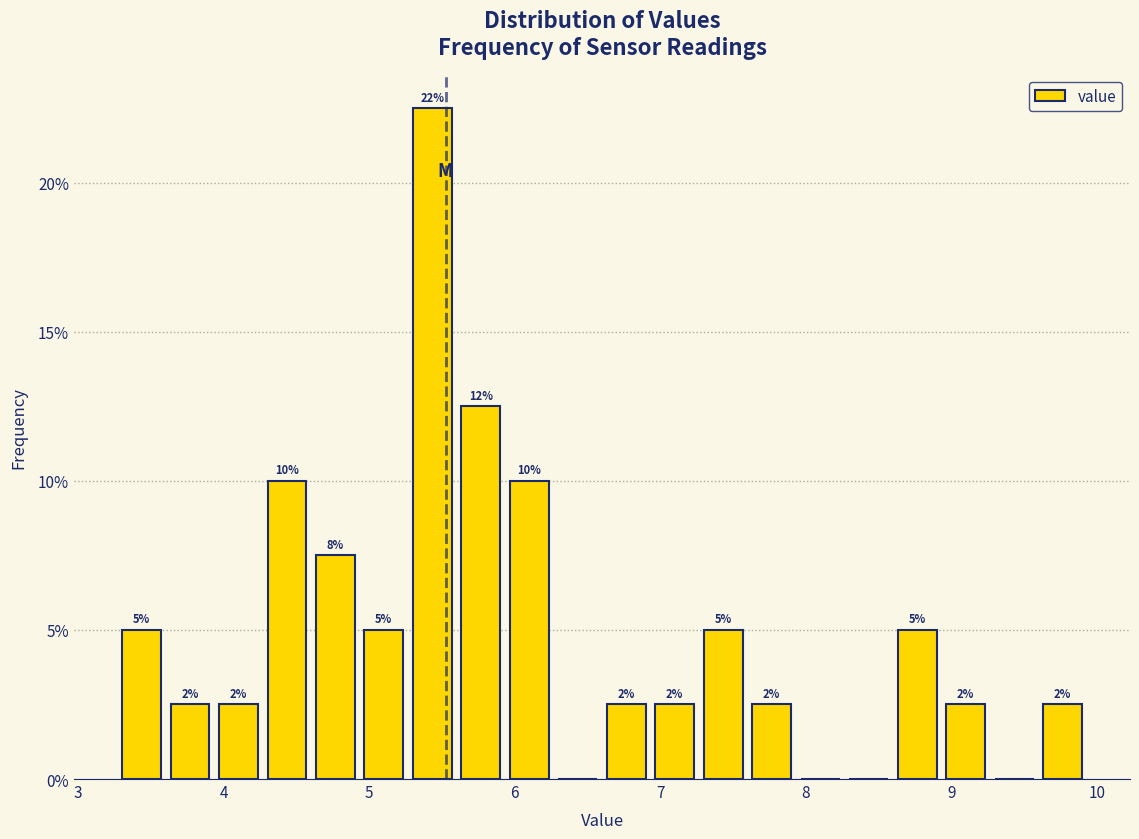

Around what value on the x-axis is the tallest bar? Give the approximate position of its centre, as read against the axis.

5.4